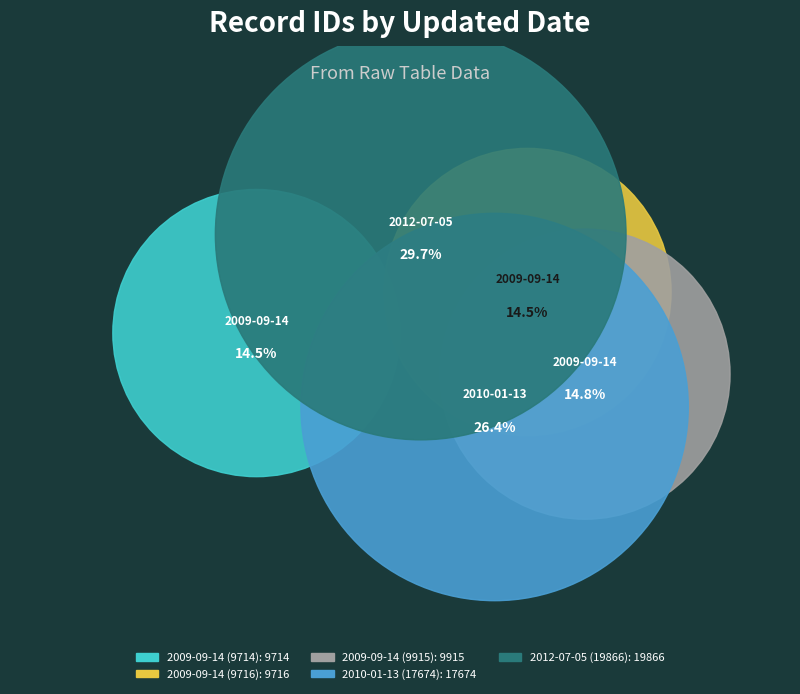

The 2009-09-14 (9714) slice represents 20% of the pie. True or false?

False